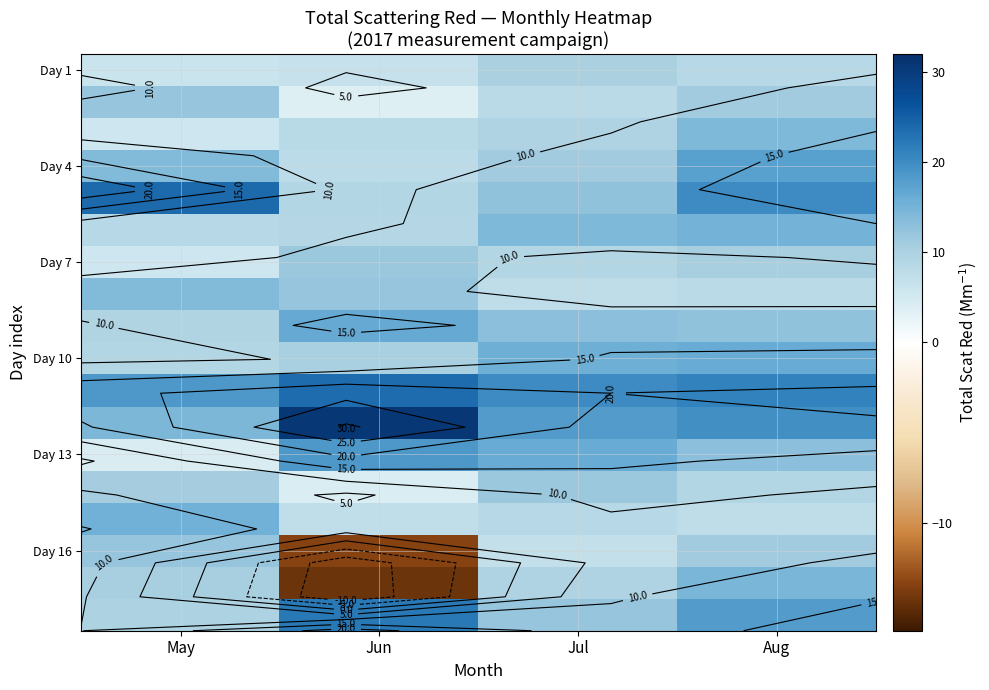

What is the spread (max minus min) of values at May?

19.5